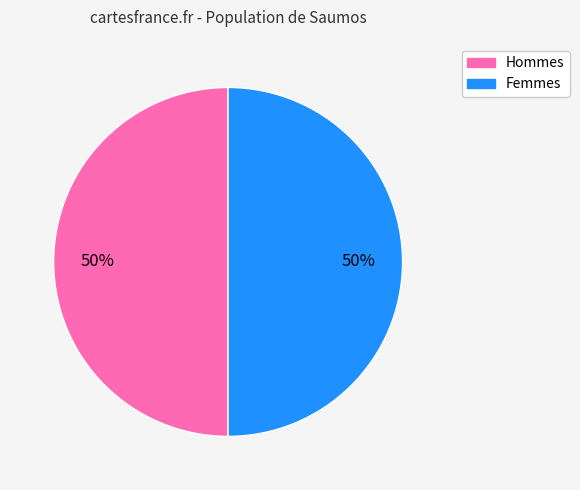

To the nearest percent, what is the average slice percentage?

50%